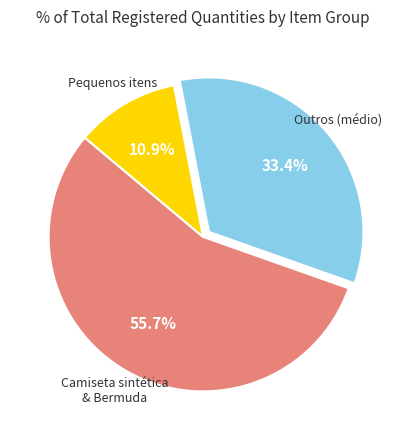

Count the number of slices in the pie.

3